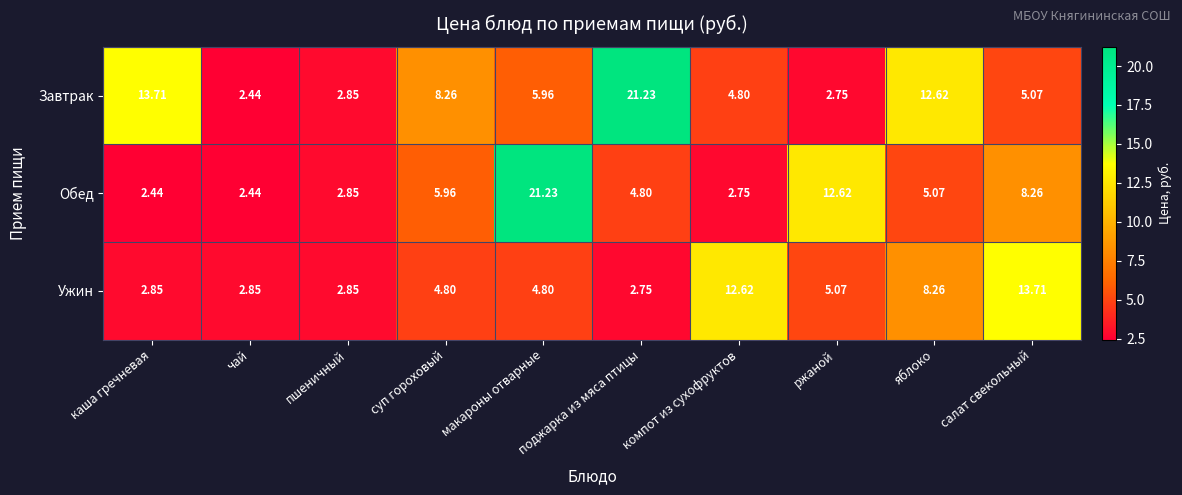

List the series in order of their overall mean, highest first.

Завтрак, Обед, Ужин